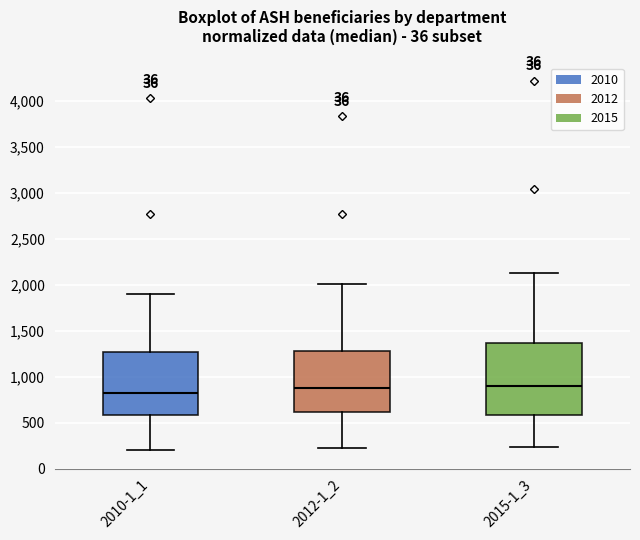

Where is the upper edge of the box for 2015-1_3 on the y-axis? The values are not printed on the chart, so give them approximately, as read against the axis.

1350